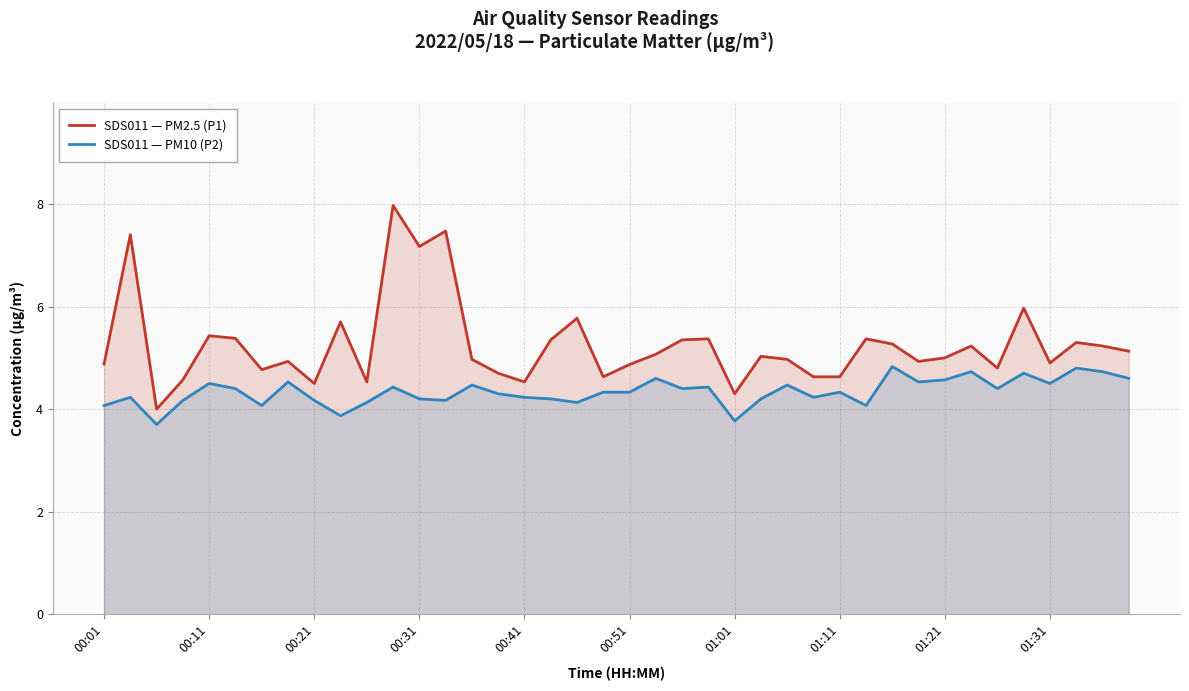

Rank the series by their maximum value, from highest to lowest.

SDS011 — PM2.5 (P1), SDS011 — PM10 (P2)